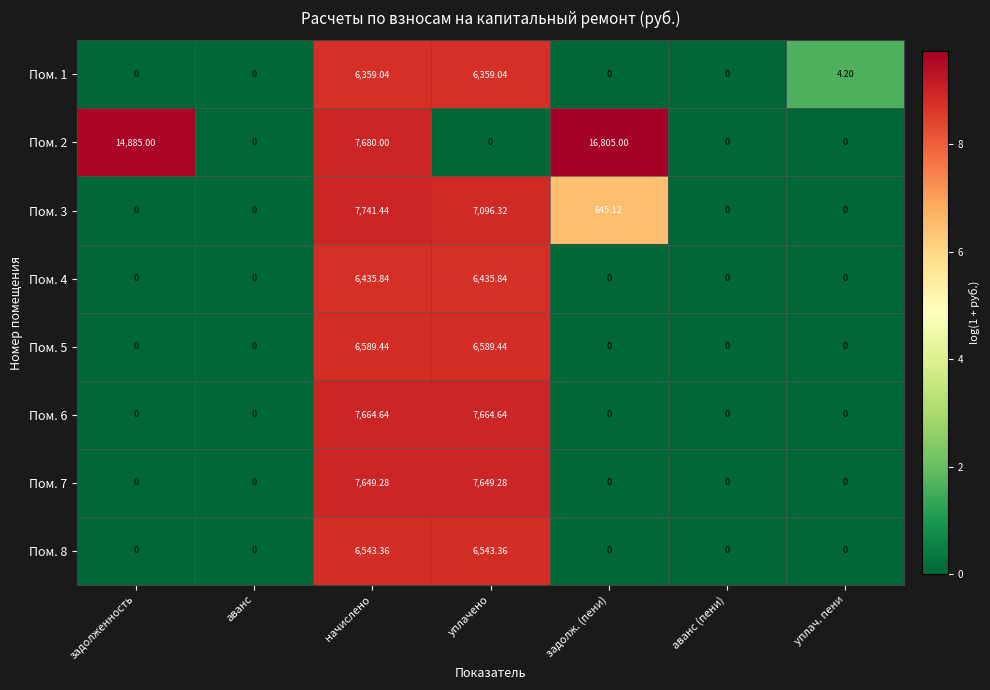

Is the value of Пом. 7 at начислено greater than the value of Пом. 4 at начислено?

Yes